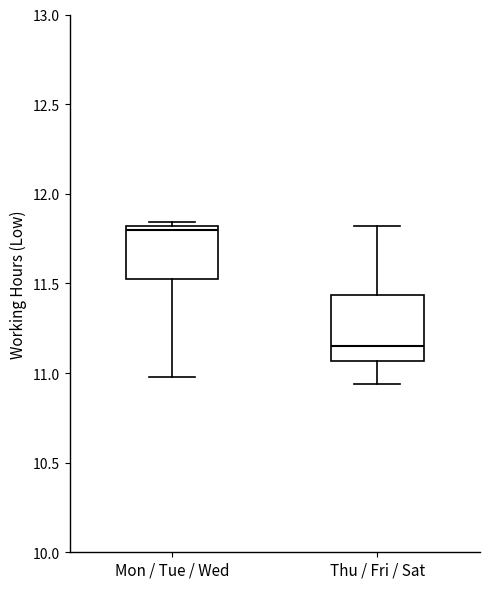

Which box's median line is the highest?

Mon / Tue / Wed